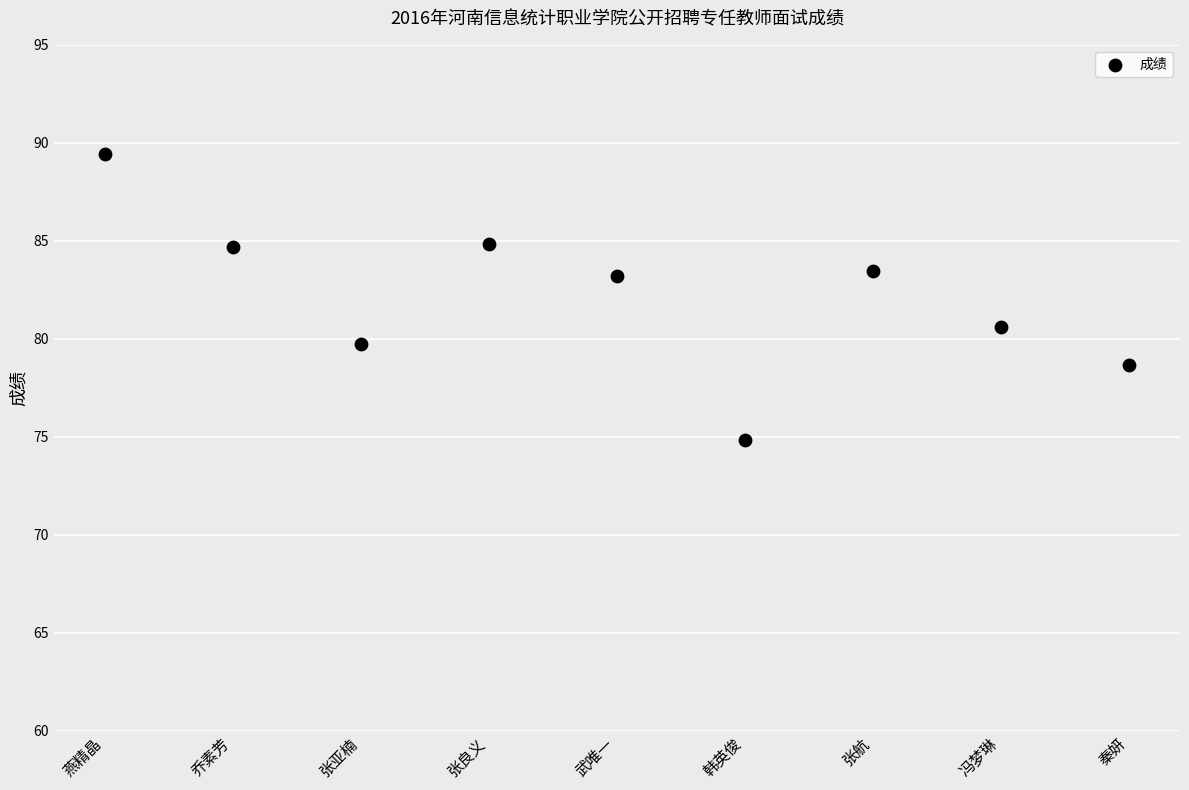

What is the range of Y values (max minus min)?

14.6